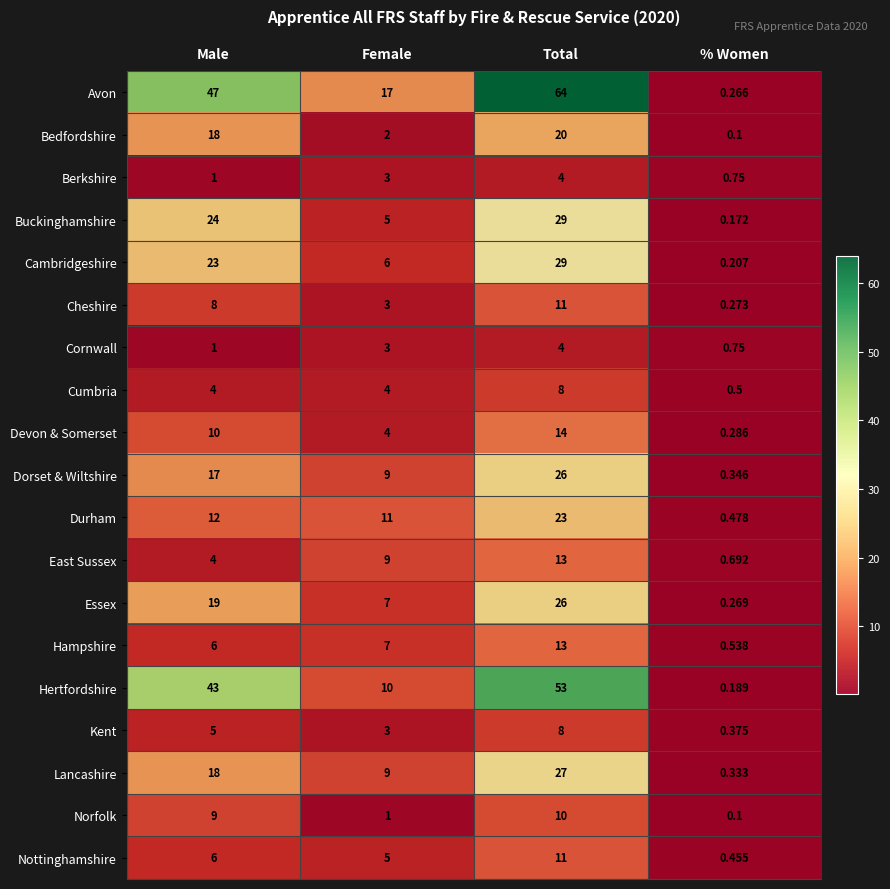

What is the total value across all series at % Women?

7.1